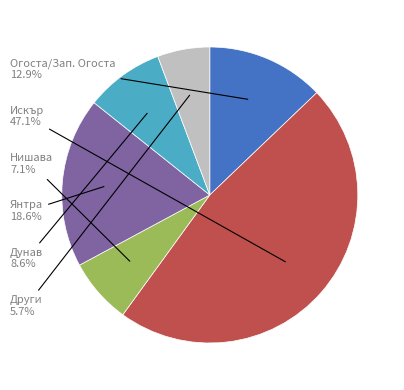

Is there a majority slice in this chart?

No